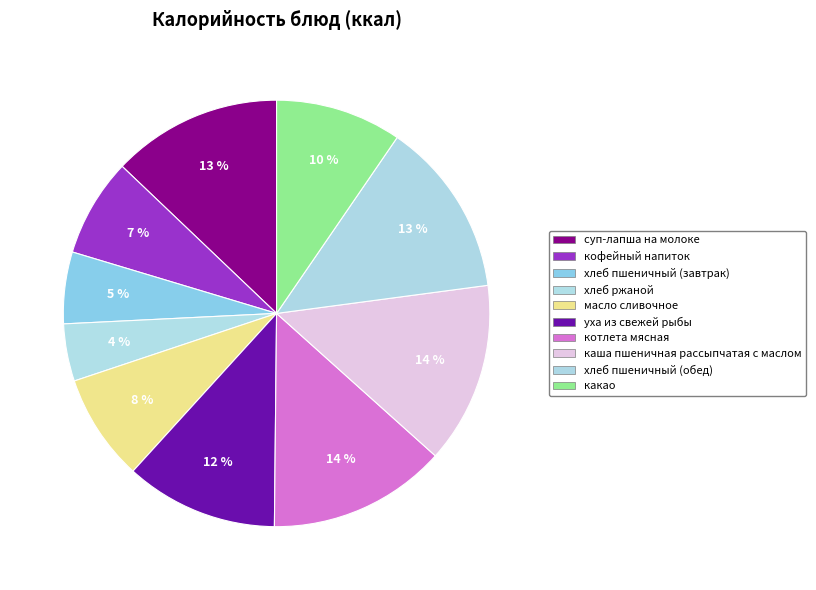

The уха из свежей рыбы slice represents 17% of the pie. True or false?

False